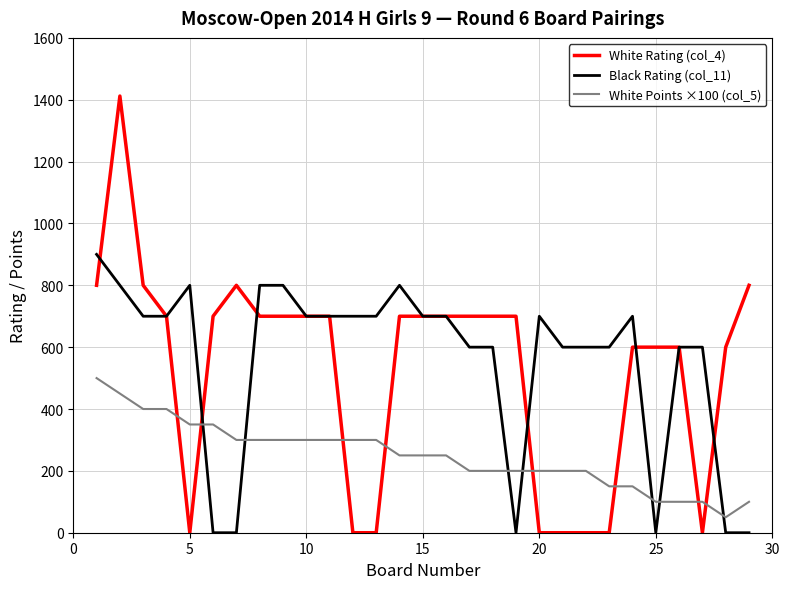

True or false: White Points ×100 (col_5) and Black Rating (col_11) cross at least once.

True